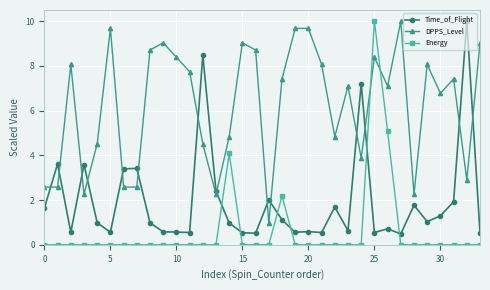

True or false: Energy and DPPS_Level intersect in this chart.

True